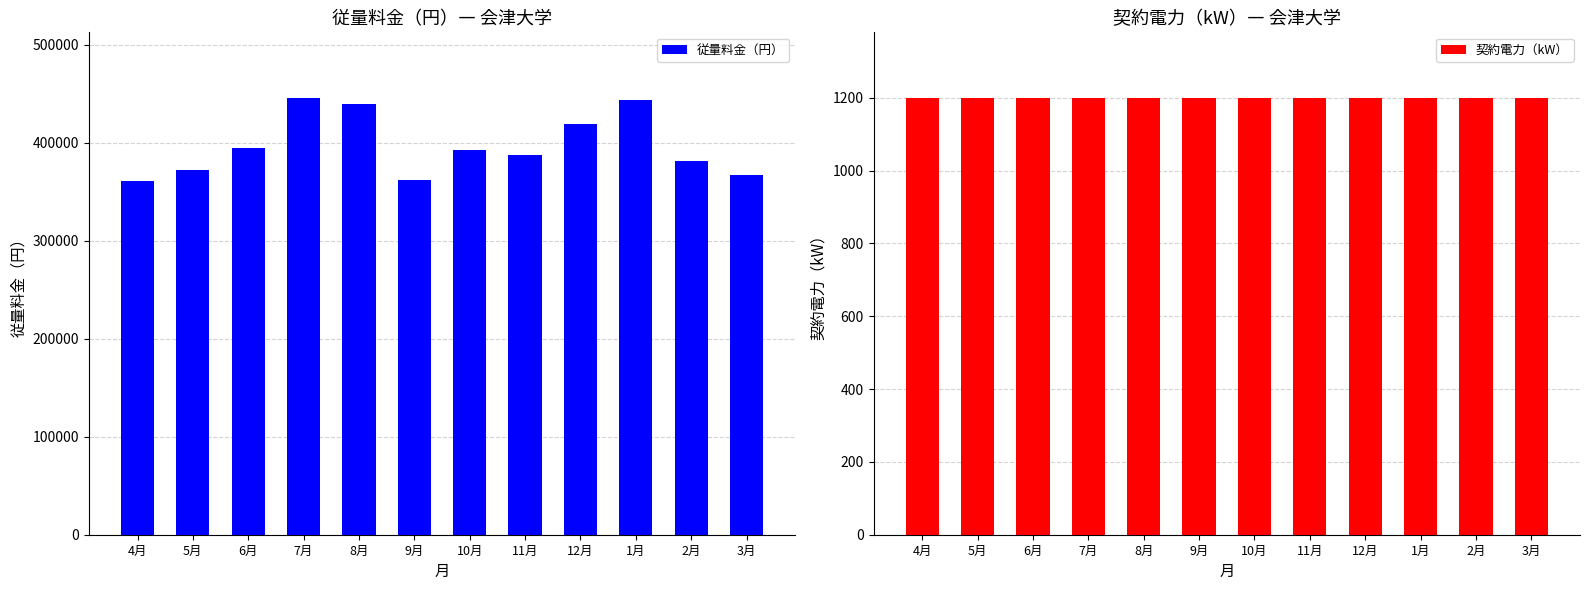

What is the smallest value displayed?

1200